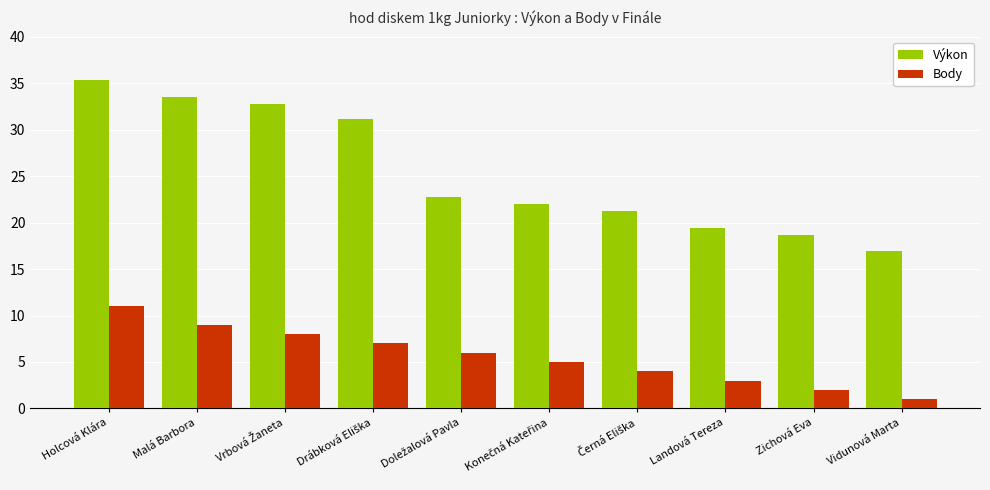

What is the average value of the Výkon series?

25.4